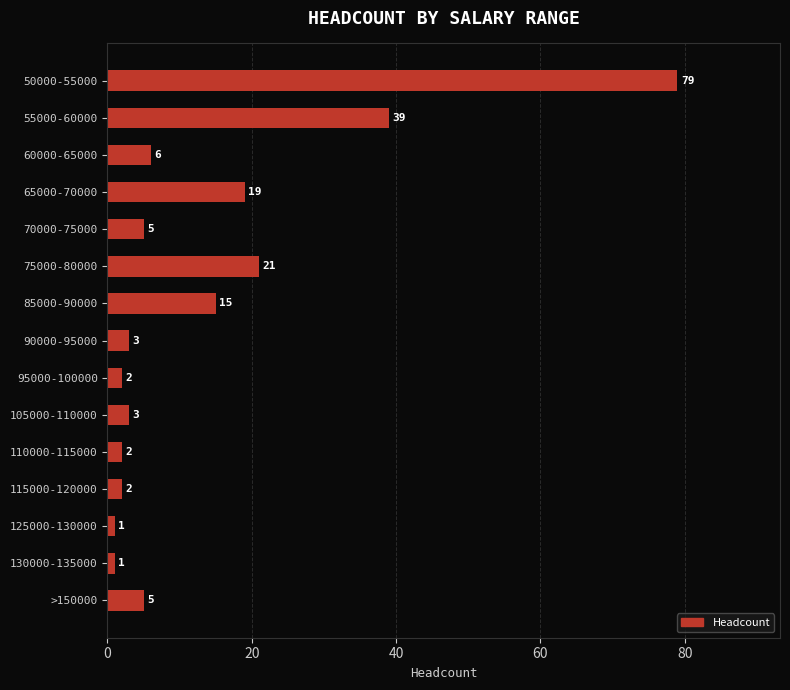

What is the sum of all values?

203